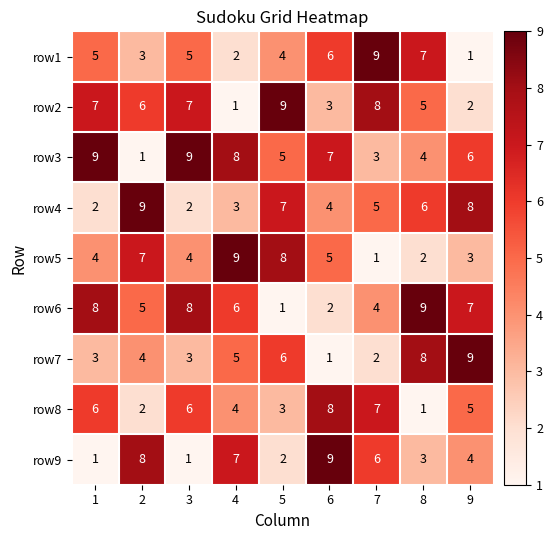

Where is row2 nearest to the value 5?

8